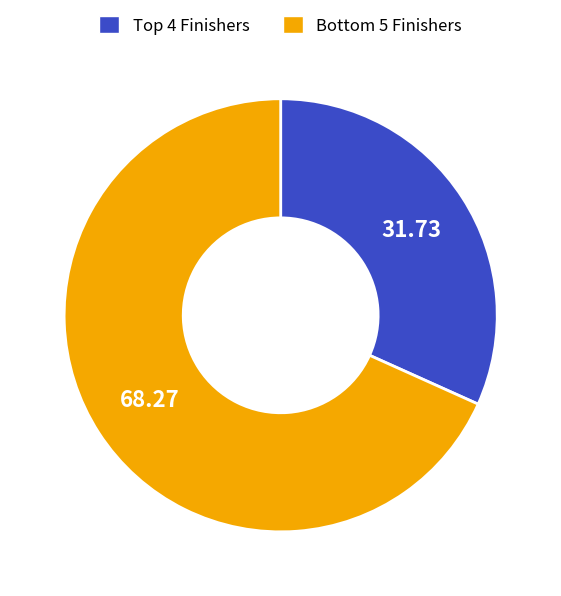

Does any single category account for the majority?

Yes